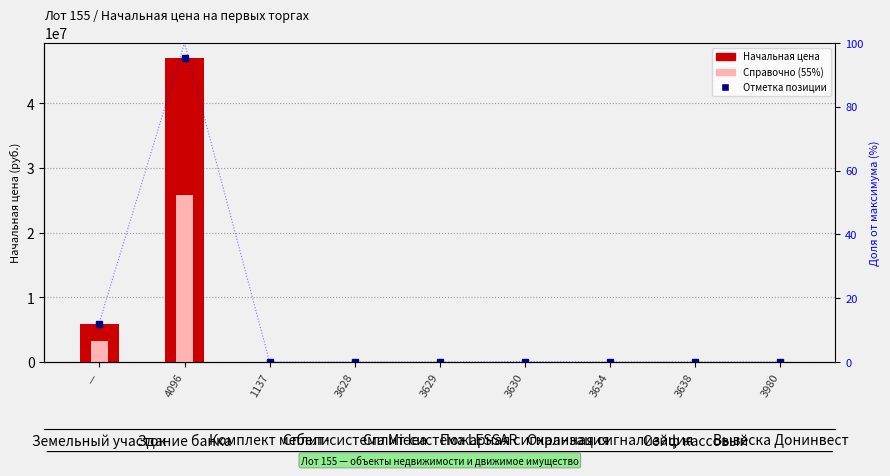

What is the maximum value for % от максимума?

100.0